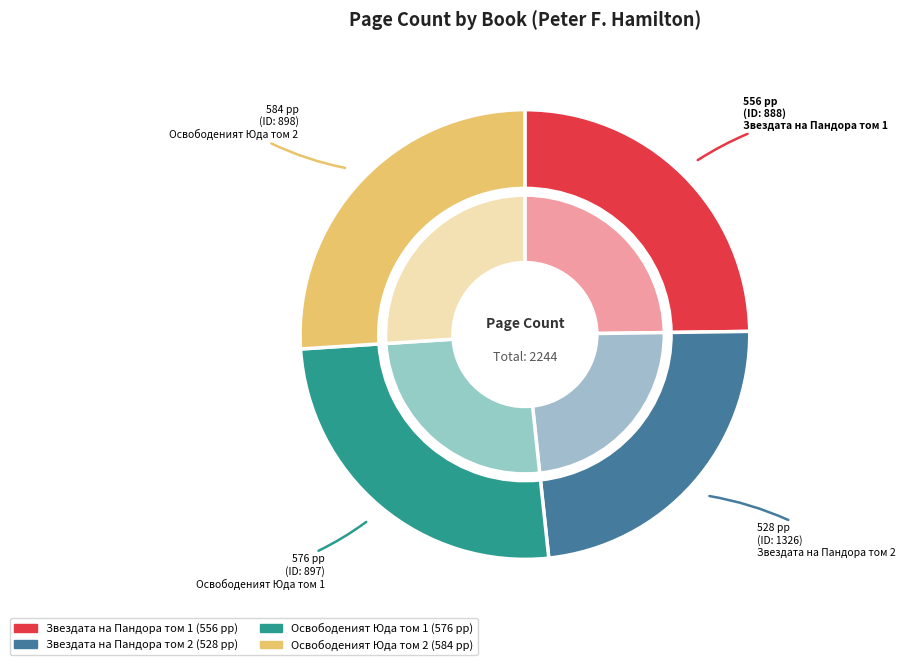

Which slice is the smallest?

1326